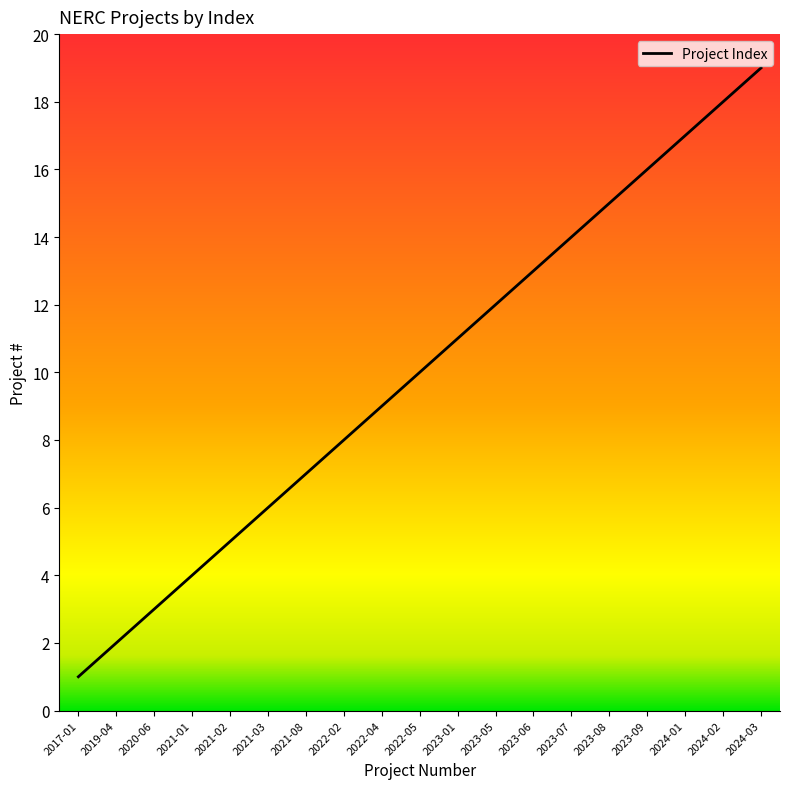

Which label corresponds to the largest value in the chart?

2024-03